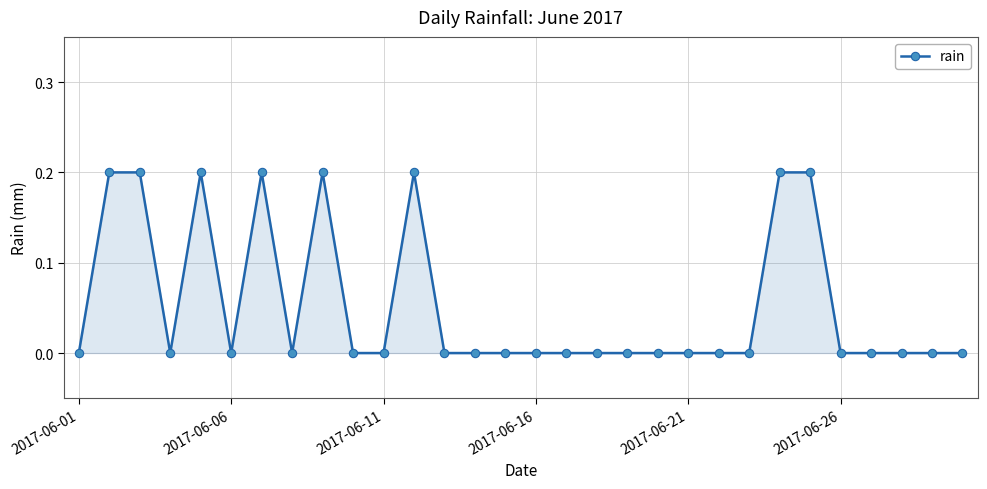

What is the sum of all values?

1.6